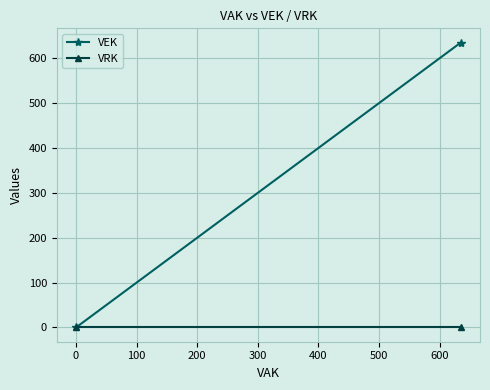

List the series in order of their peak value, lowest first.

VRK, VEK